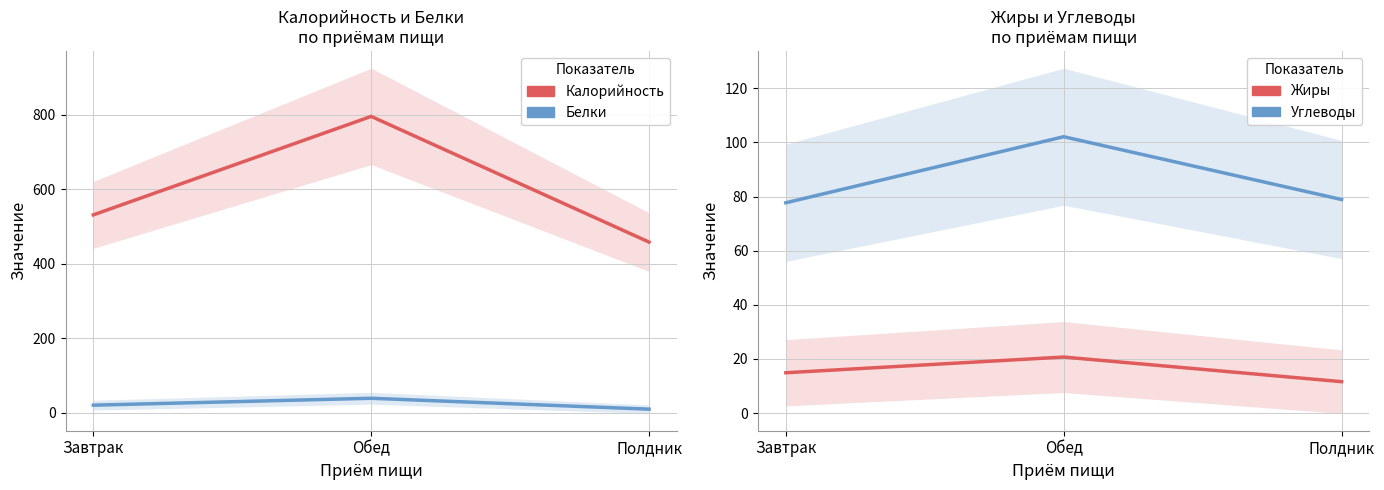

Reading left to right, extract all data points from this chart.

Калорийность: Завтрак=531.0	Обед=795.0	Полдник=458.0
Белки: Завтрак=20.8	Обед=39.3	Полдник=10.1
Жиры: Завтрак=14.9	Обед=20.7	Полдник=11.6
Углеводы: Завтрак=77.7	Обед=102.1	Полдник=78.9